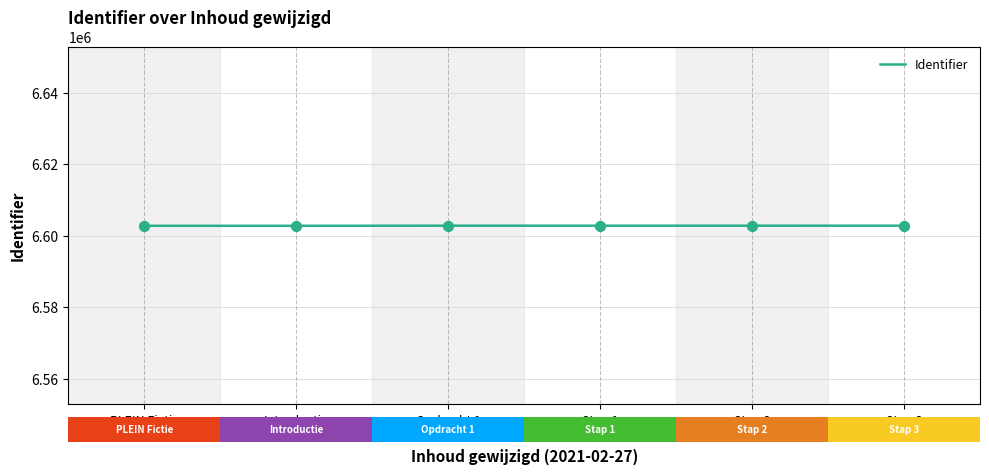

What is the ratio of the value at Opdracht 1
17:54:46 to the value at Introductie
17:59:31?

1.0